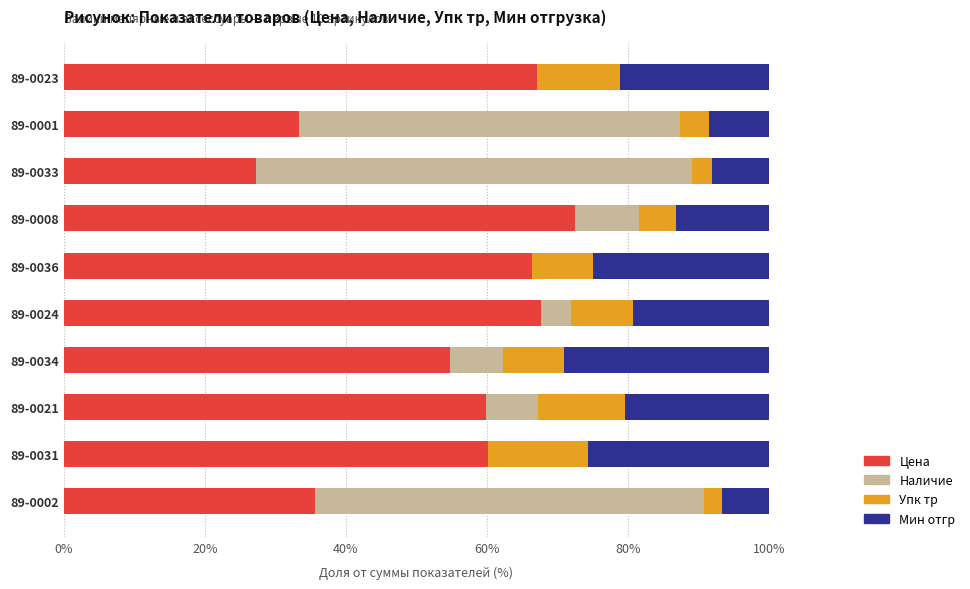

At which label is Цена closest to 49?

89-0034